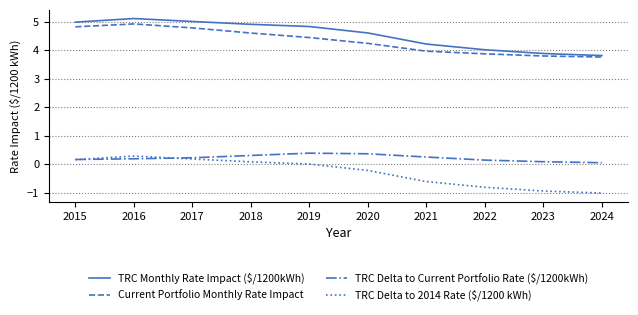

Is the value of Current Portfolio Monthly Rate Impact at 2017 greater than the value of TRC Monthly Rate Impact ($/1200kWh) at 2024?

Yes